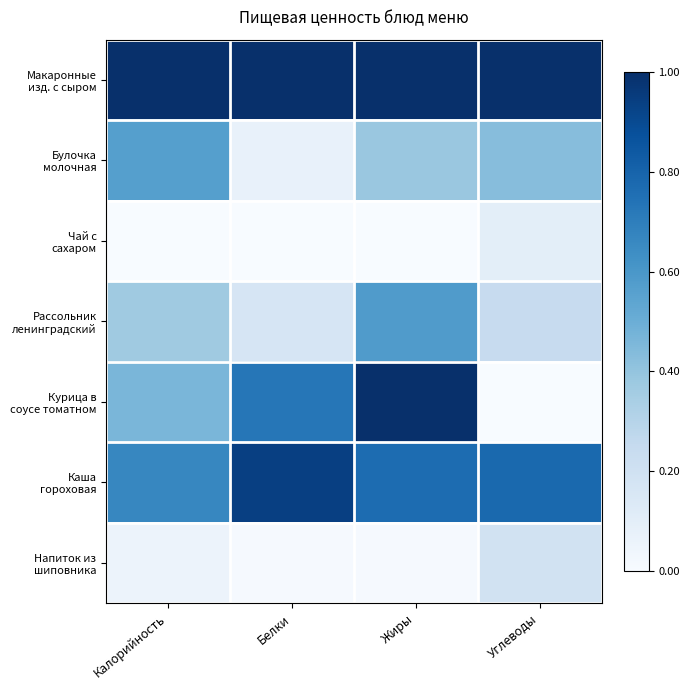

Count the number of categories in the chart.

4